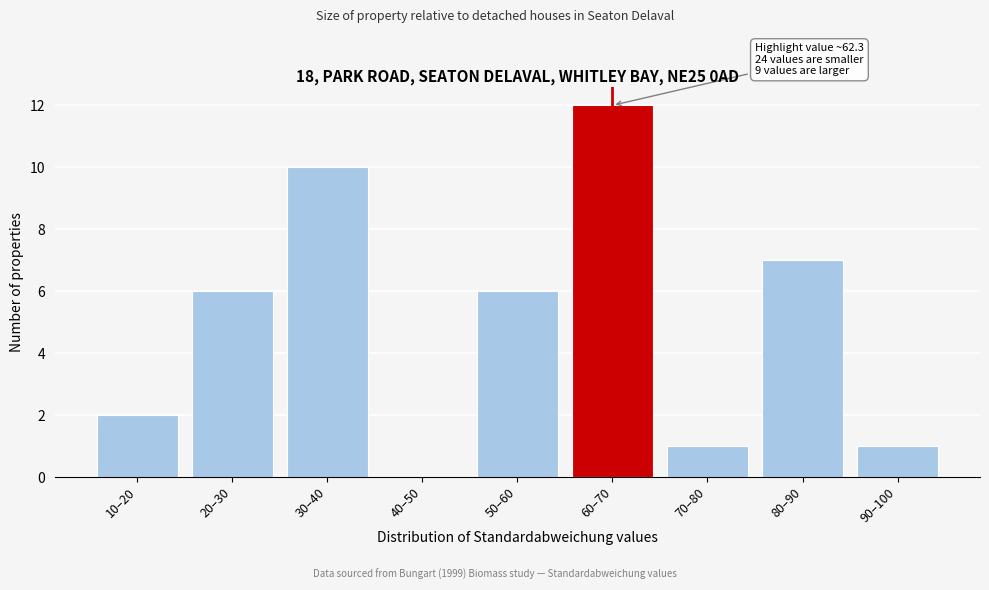

Reading right to left, list all the values displayed in this chart.

90–100=1	80–90=7	70–80=1	60–70=12	50–60=6	40–50=0	30–40=10	20–30=6	10–20=2